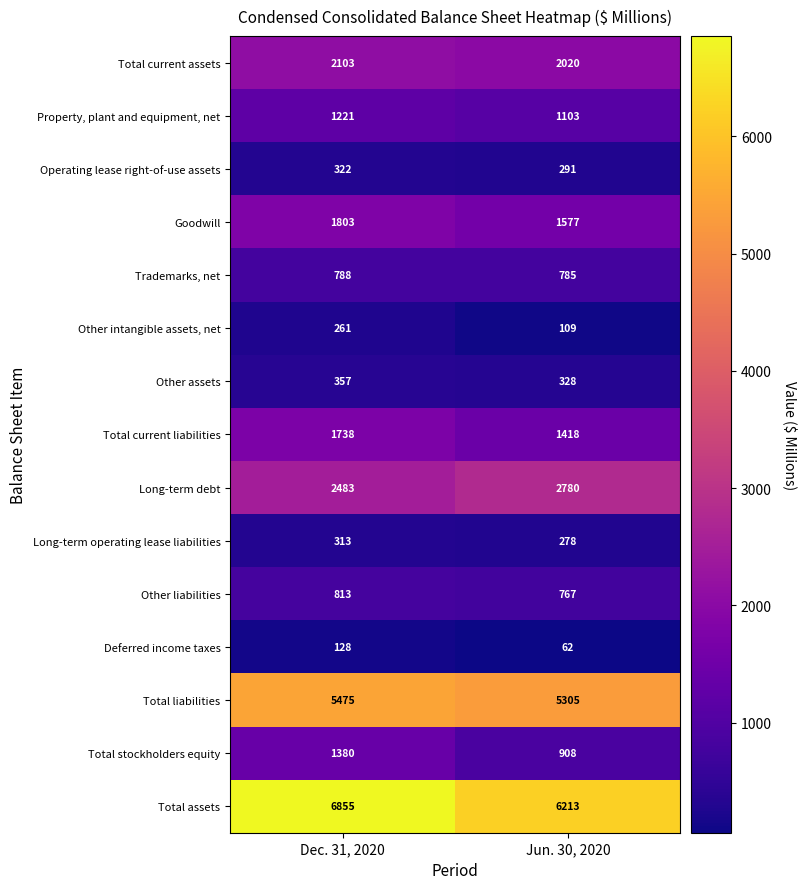

What is the difference between the Operating lease right-of-use assets values at Jun. 30, 2020 and Dec. 31, 2020?

31